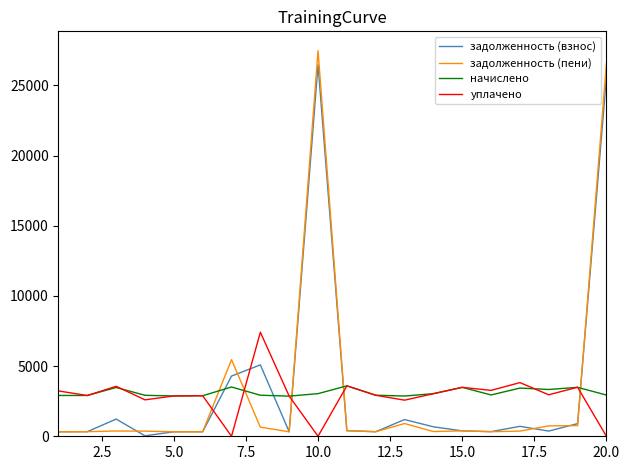

True or false: задолженность (взнос) and начислено cross at least once.

True